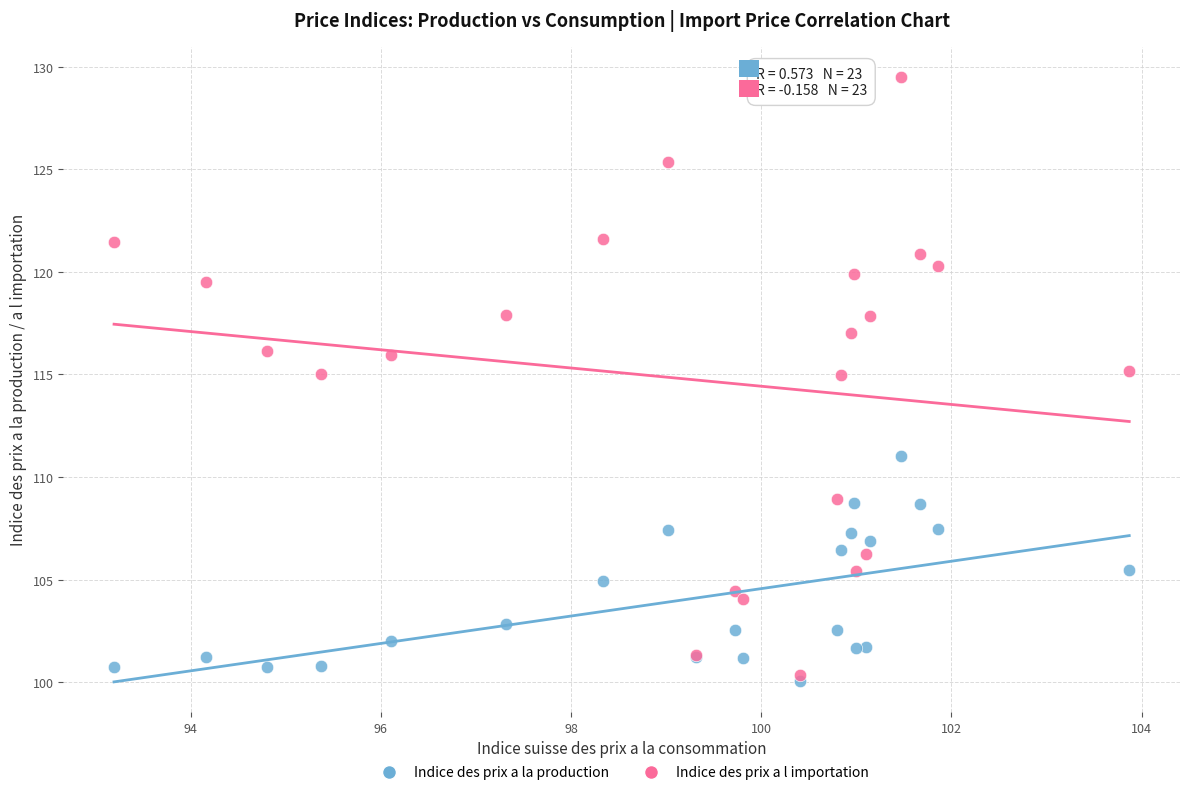

Which series contains the highest Y value?

Indice des prix a l importation